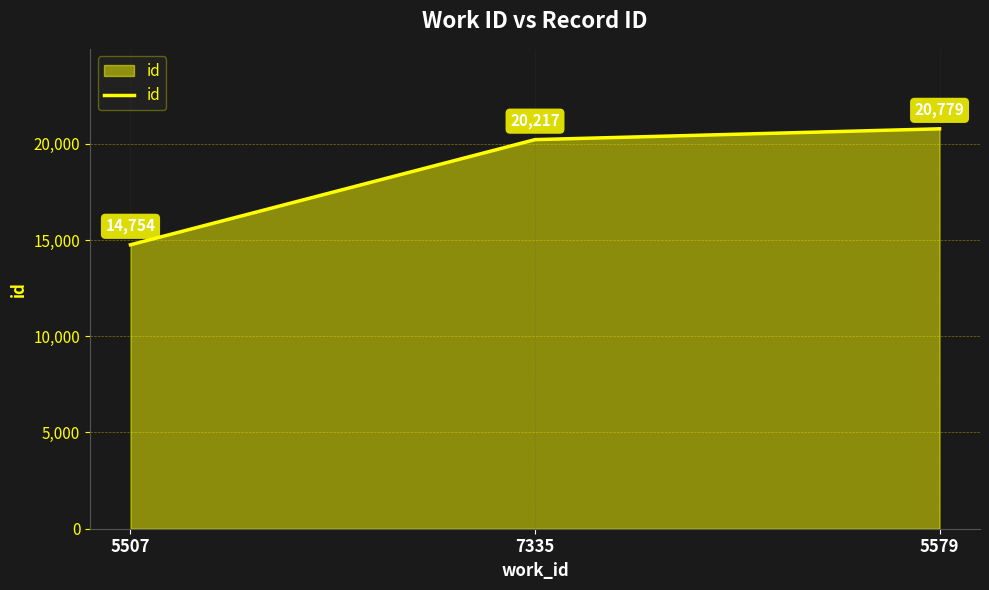

What is the difference between the values at 5579 and 5507?

6025